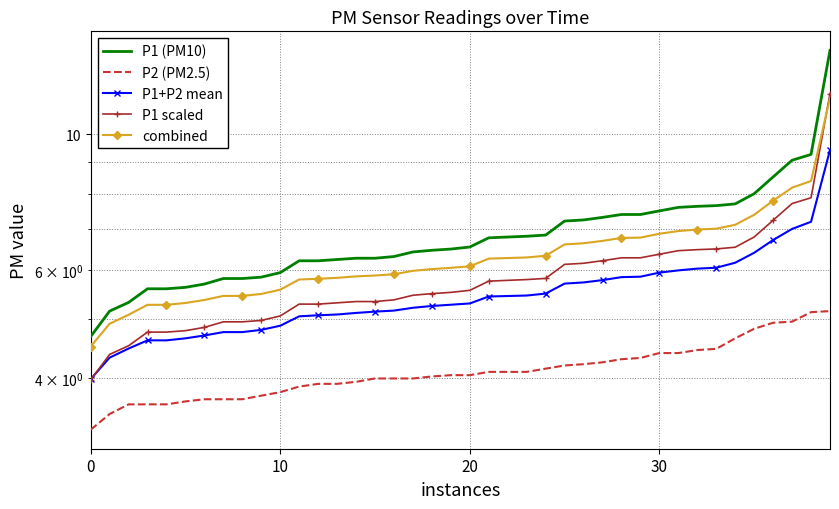

List the series in order of their peak value, lowest first.

P2 (PM2.5), P1+P2 mean, combined, P1 scaled, P1 (PM10)